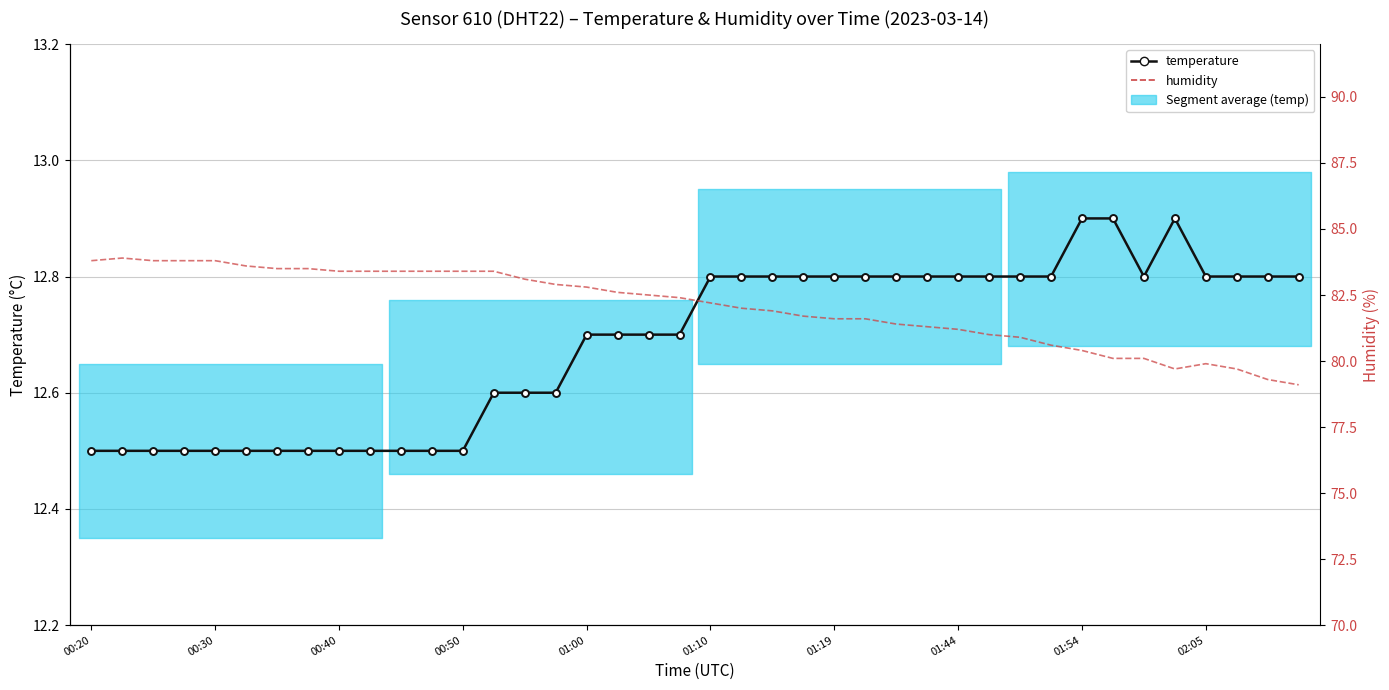

Where is temperature nearest to the value 12?

00:20